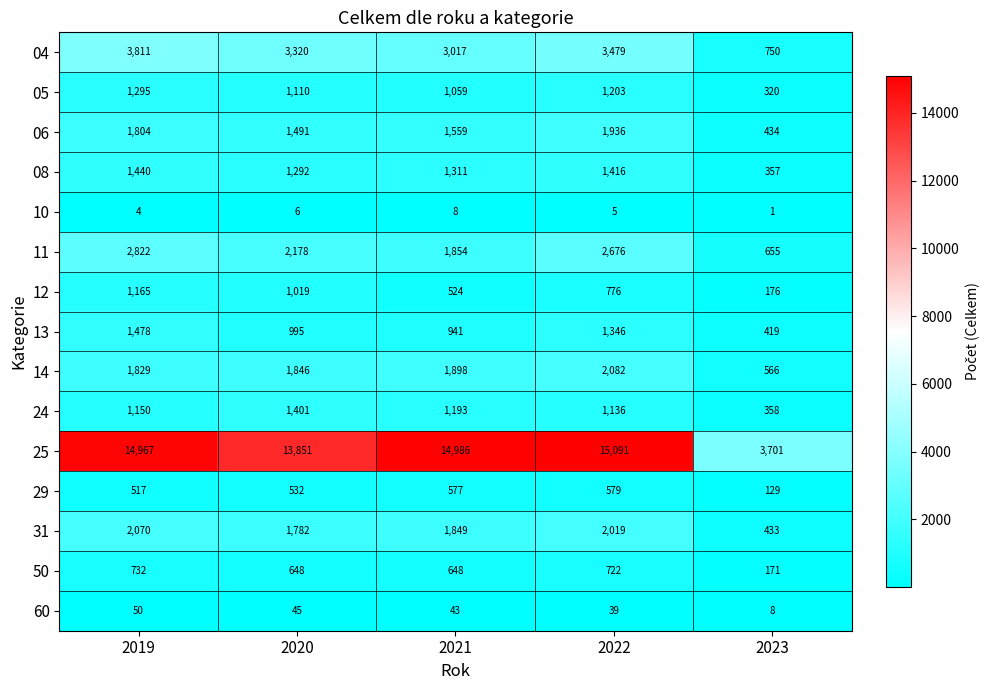

What is the difference between the maximum and minimum values in the 31 series?

1637